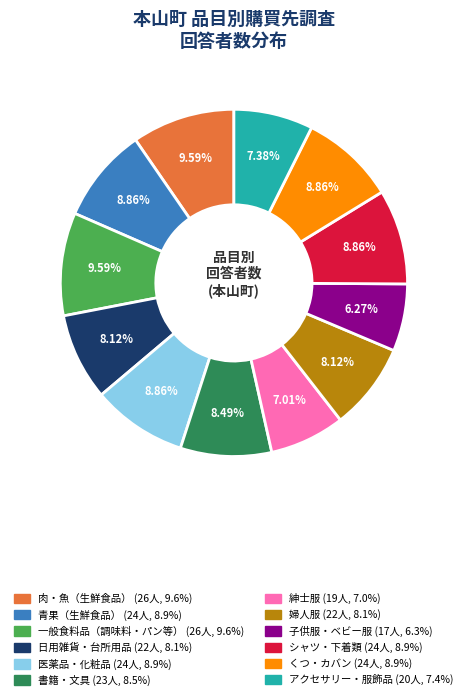

Is there a majority slice in this chart?

No